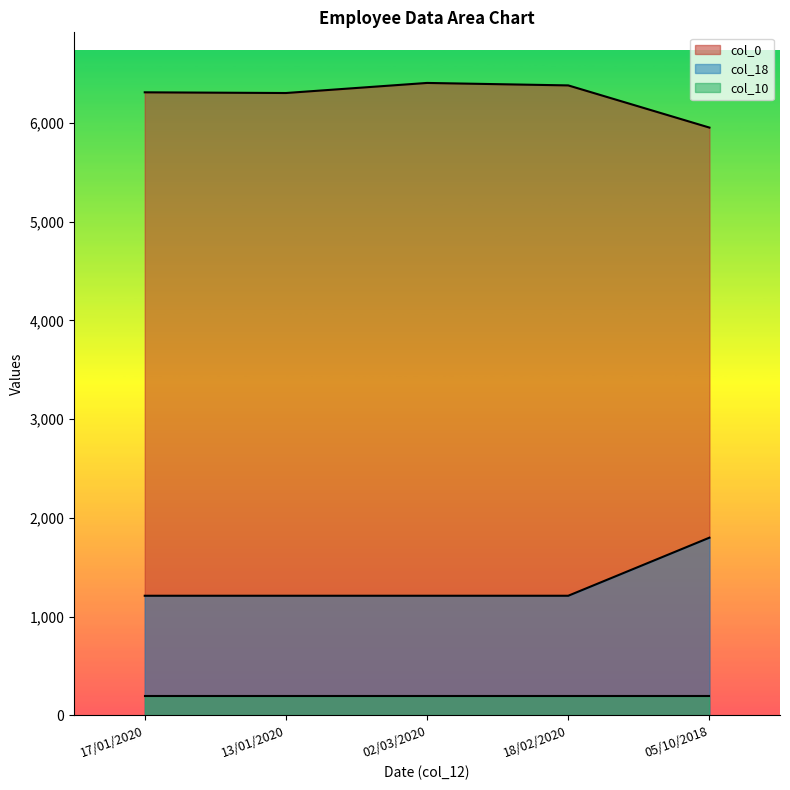

List the labels in order of col_18 value, smallest first.

17/01/2020, 13/01/2020, 02/03/2020, 18/02/2020, 05/10/2018